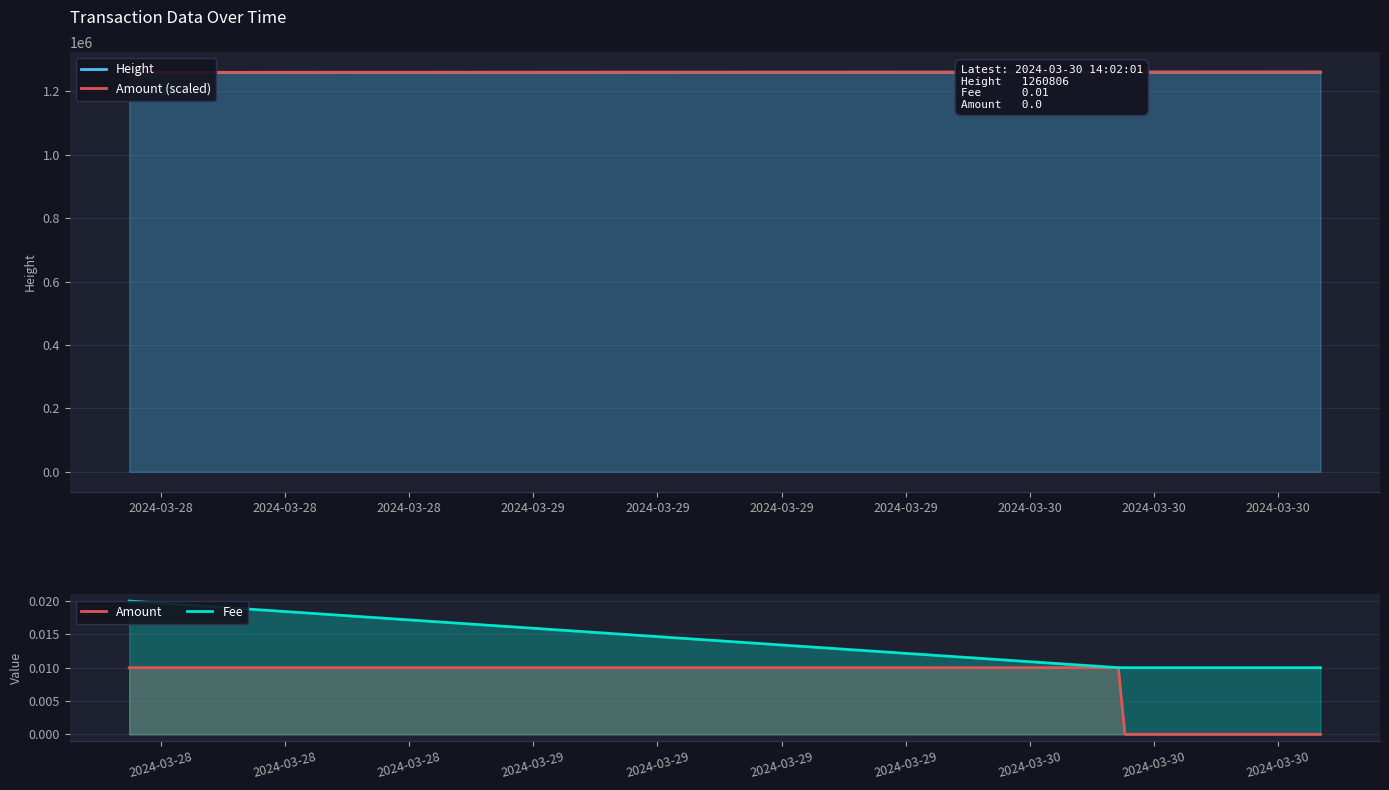

True or false: Fee and Height intersect in this chart.

False